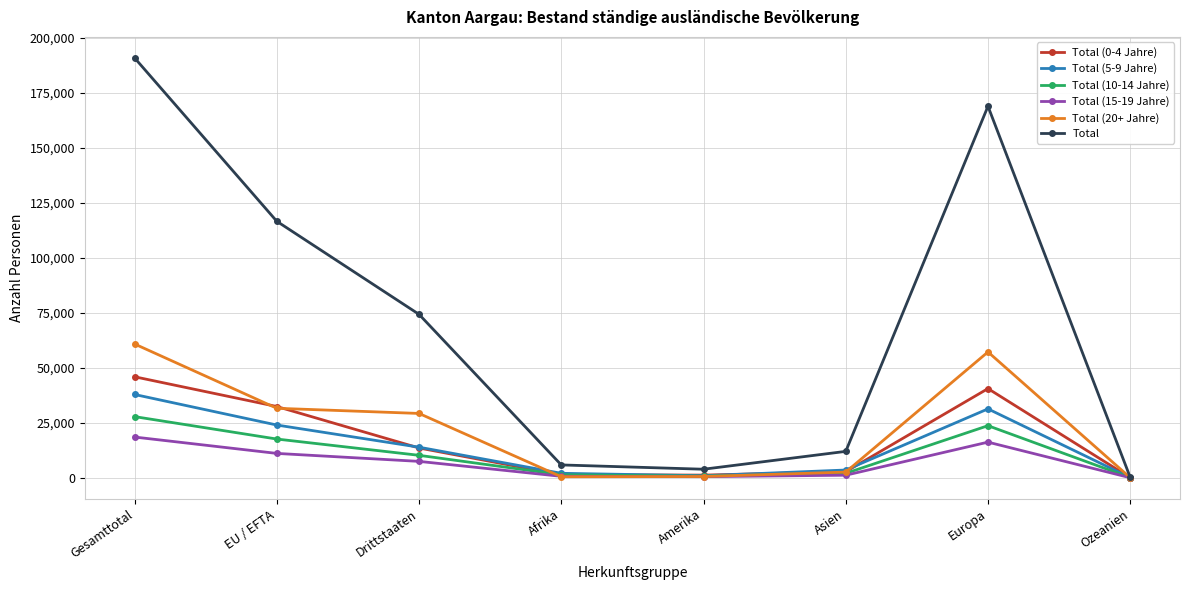

Which category has the highest value across all series?

Gesamttotal